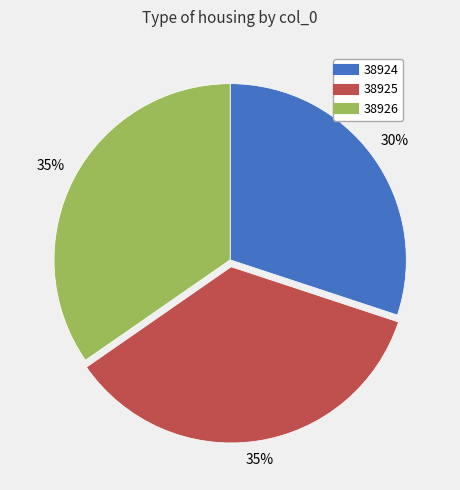

Which category has the smallest portion of the pie?

38924